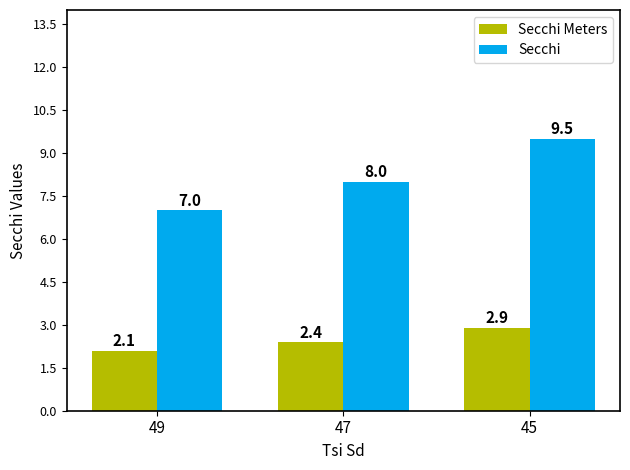

What is the approximate value of Secchi at 47?

8.0